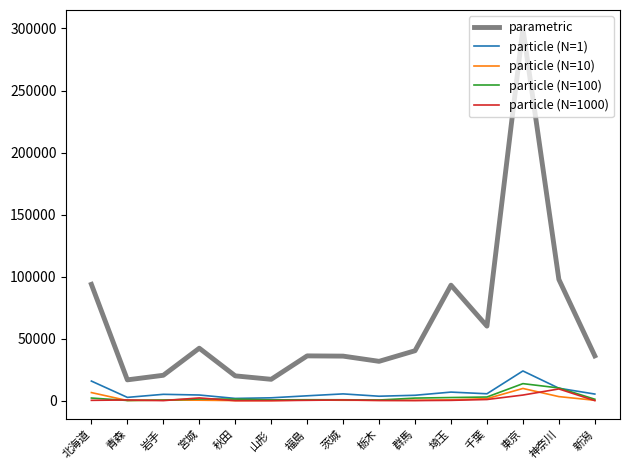

Which series has the widest spread of values?

parametric